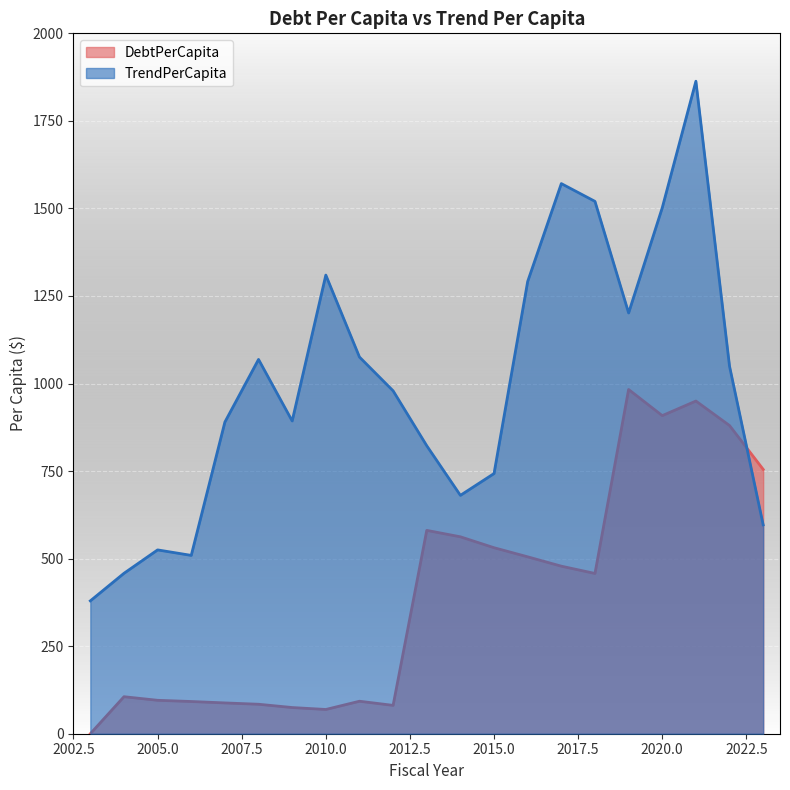

Where is DebtPerCapita nearest to the value 491?

2017